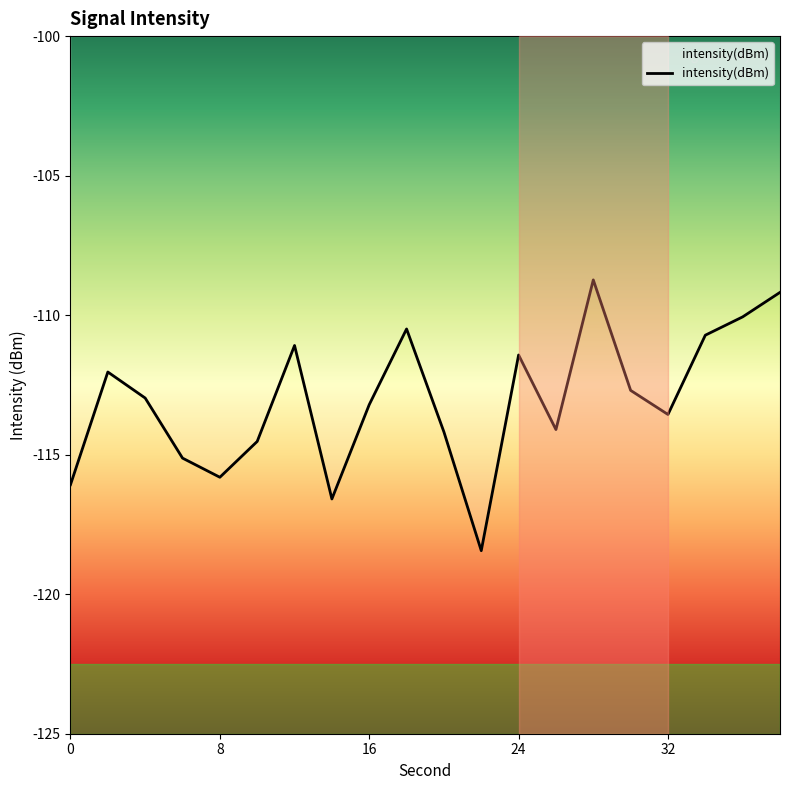

What is the sum of all values?

-2261.0